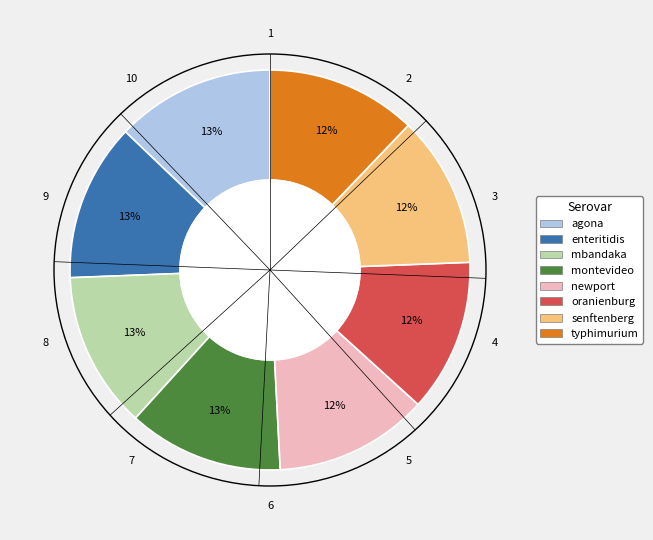

To the nearest percent, what is the difference between the largest and smallest slice percentages?

1%